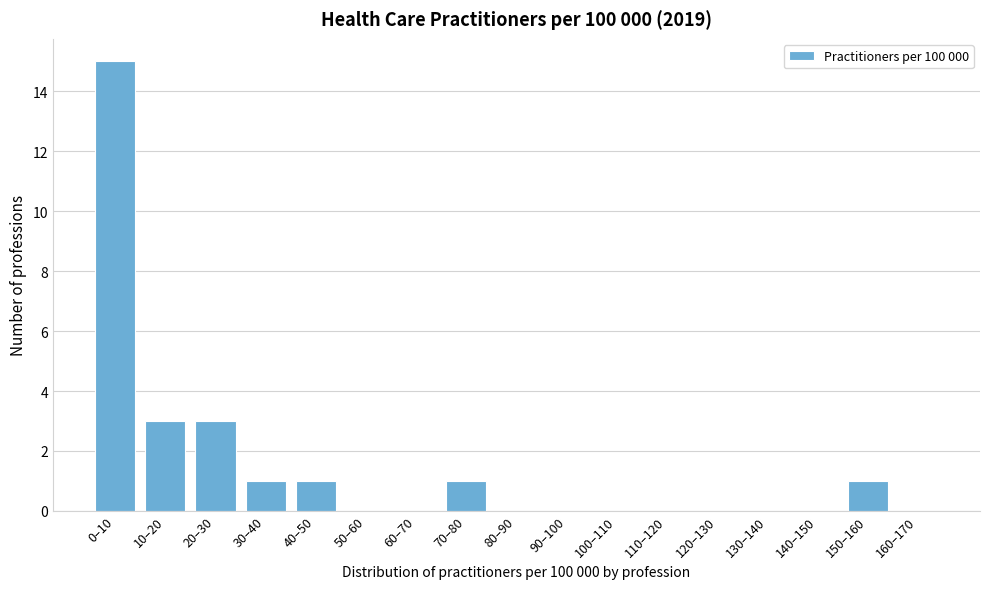

Reading right to left, extract all data points from this chart.

160–170=0	150–160=1	140–150=0	130–140=0	120–130=0	110–120=0	100–110=0	90–100=0	80–90=0	70–80=1	60–70=0	50–60=0	40–50=1	30–40=1	20–30=3	10–20=3	0–10=15